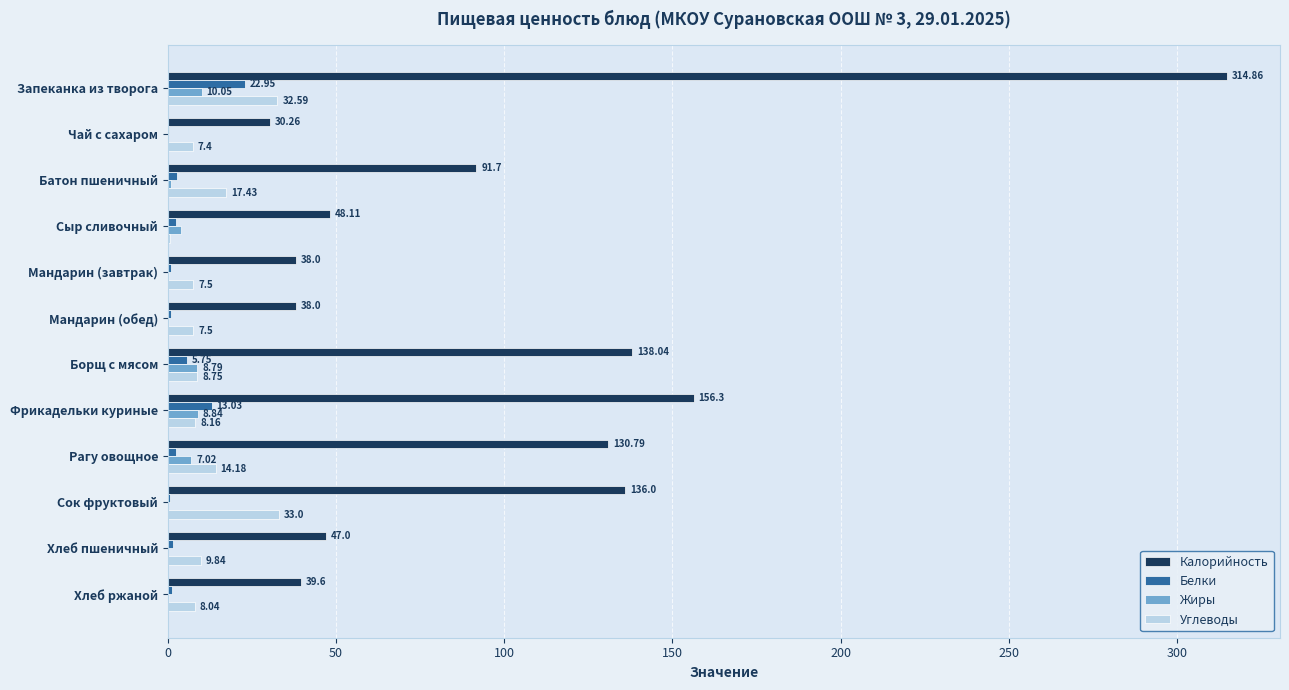

What is the sum of all Углеводы values?

155.1